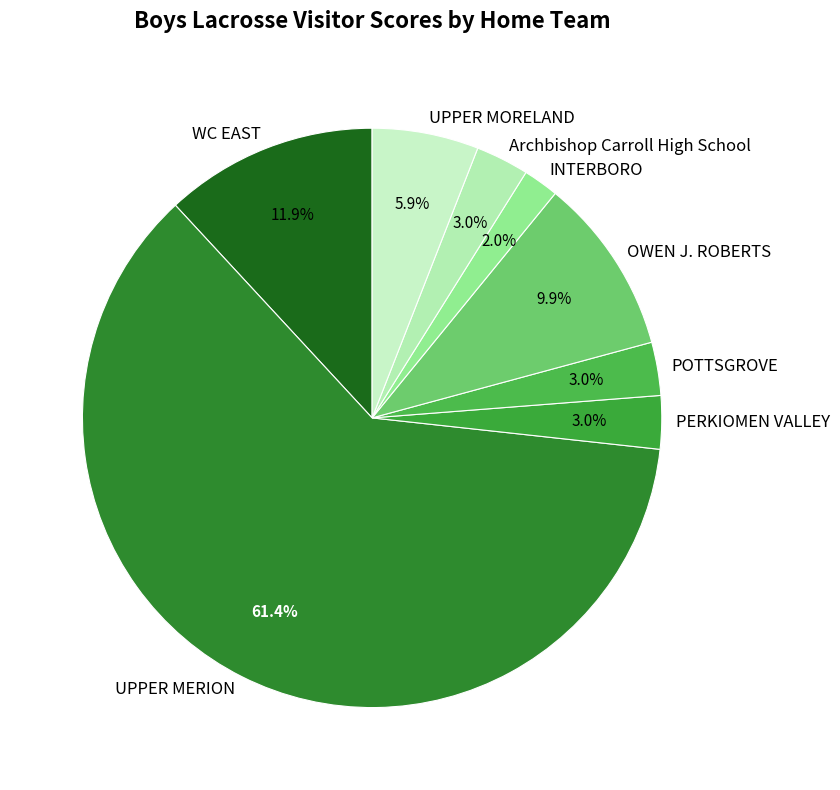

Which slice represents more than half of the pie?

UPPER MERION